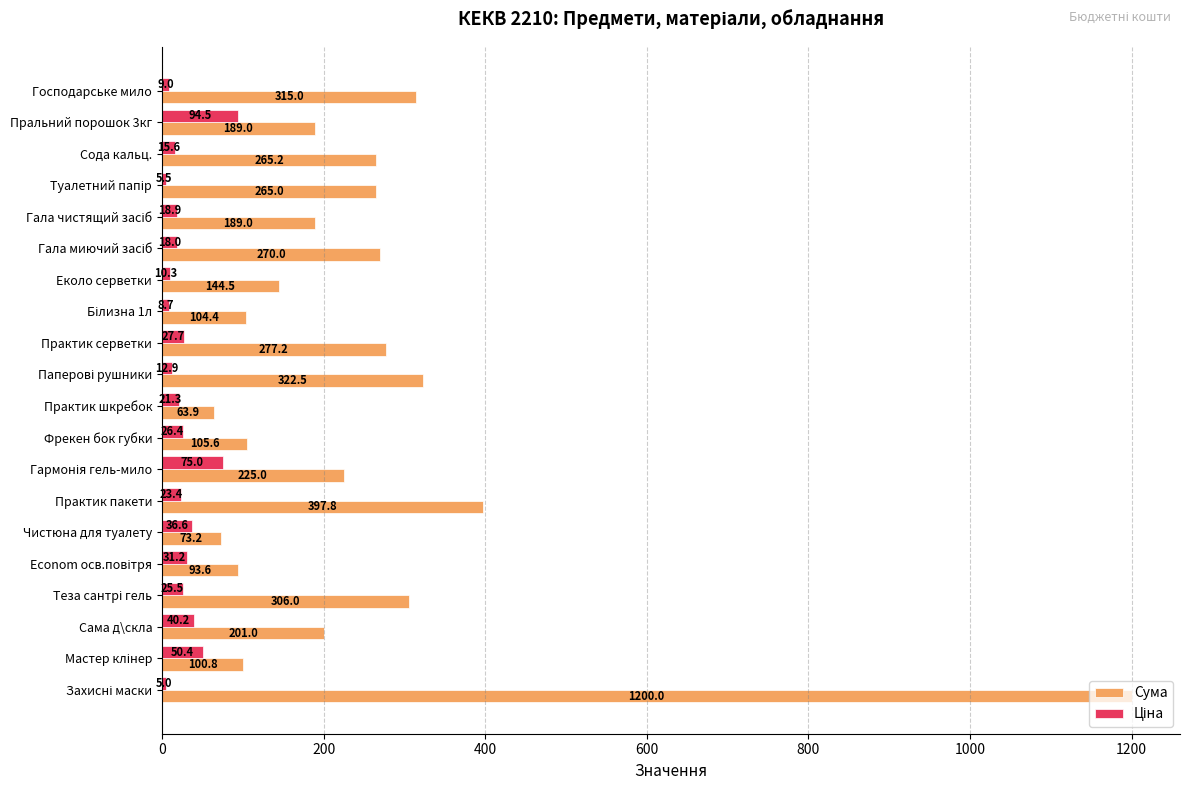

Which series has the largest range (max minus min)?

Сума